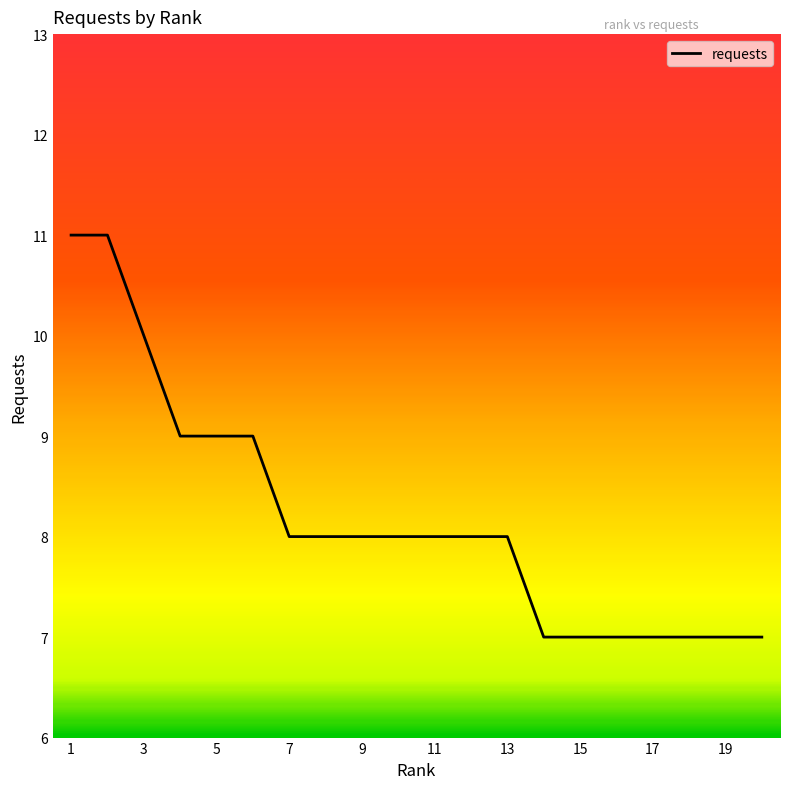

How many values are between 7 and 9?

17